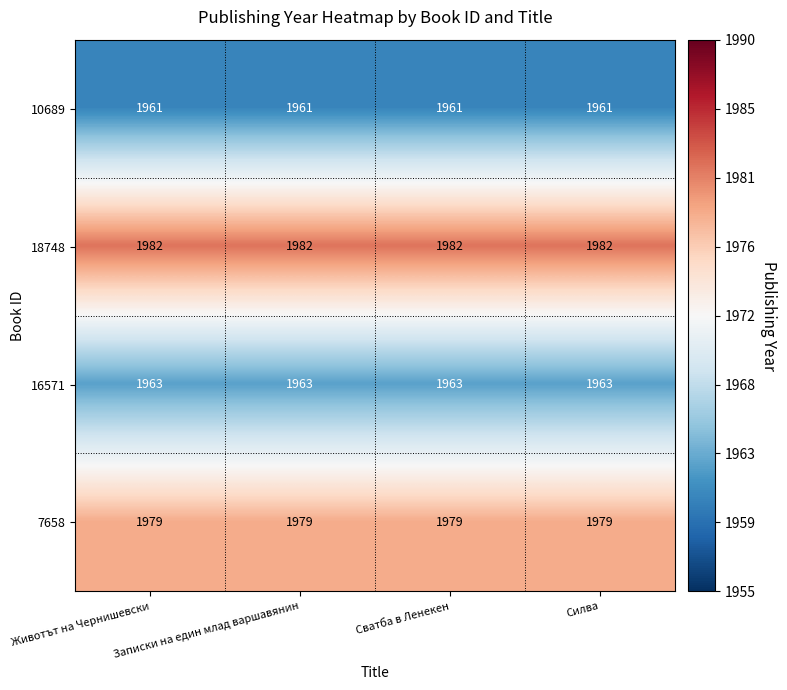

What is the total value across all series at Силва?

7885